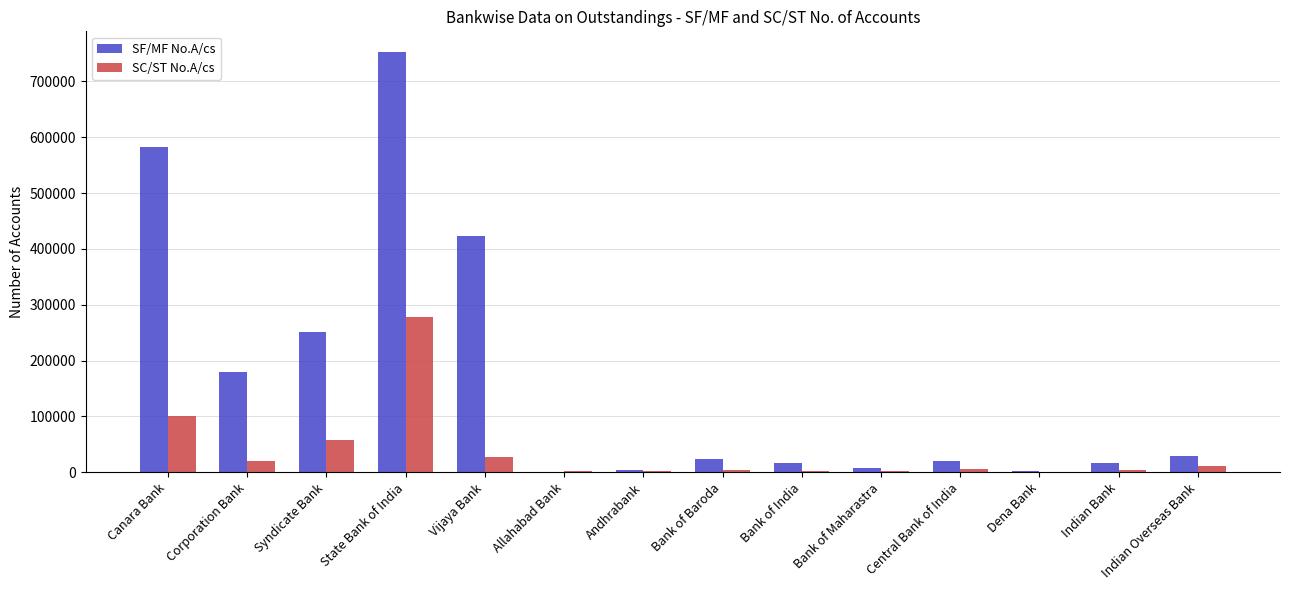

True or false: SC/ST No.A/cs has a value of 169139 at Canara Bank.

False